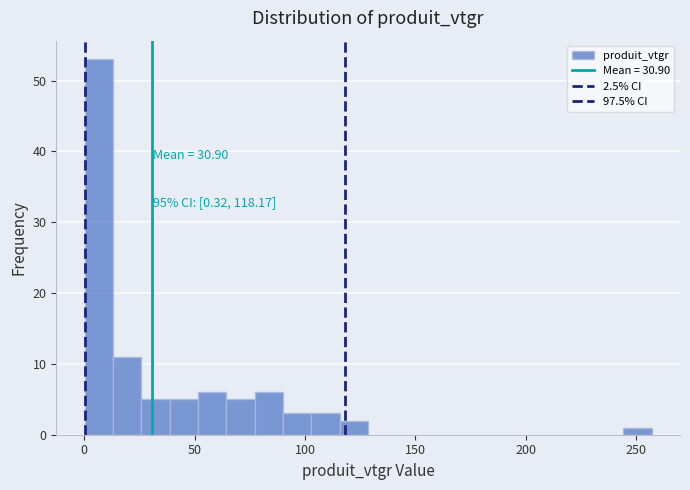

Read against the x-axis, roughly where is the centre of the tallest bar?

5